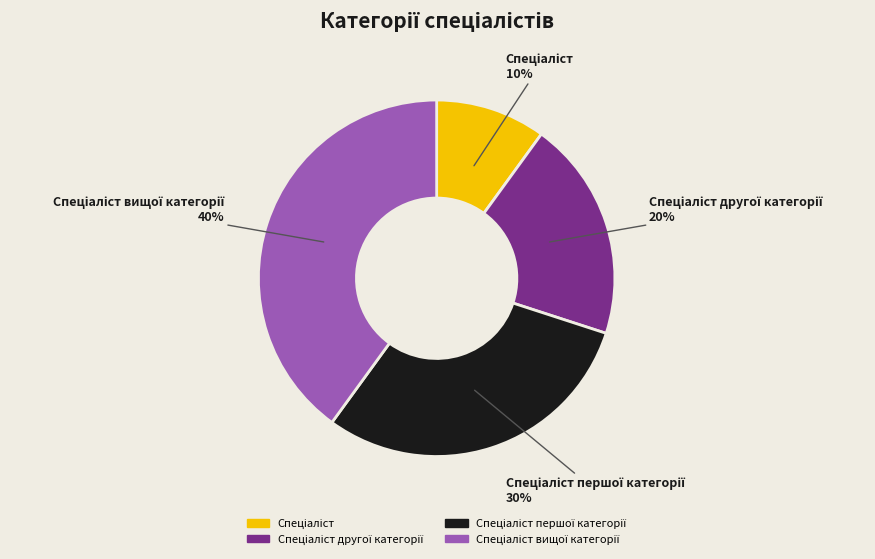

Is there any slice that represents more than half of the pie?

No